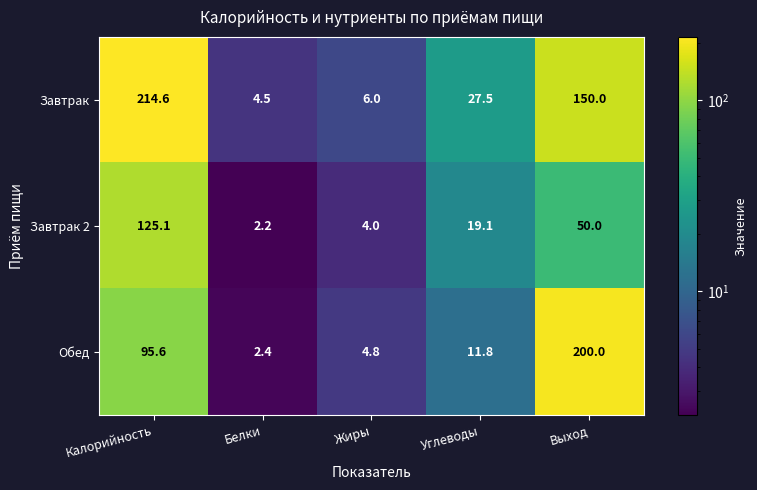

What is the difference between the Обед values at Калорийность and Жиры?

90.8